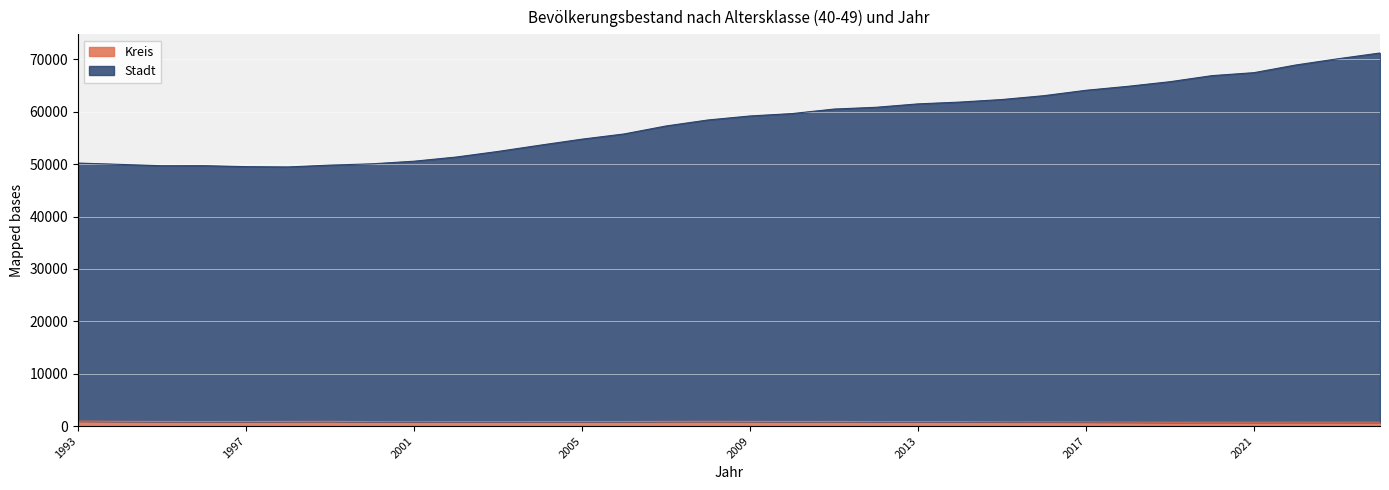

True or false: Kreis and Stadt cross at least once.

False